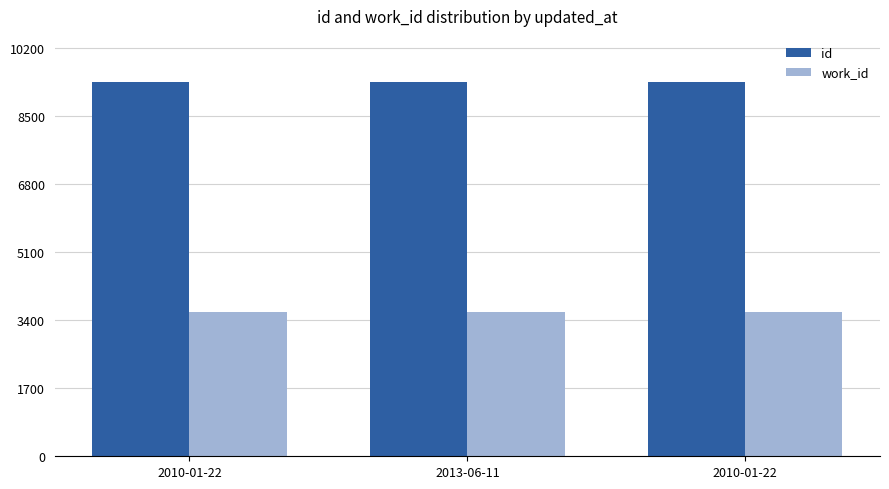

Rank the categories by work_id value from lowest to highest.

2010-01-22, 2013-06-11, 2010-01-22